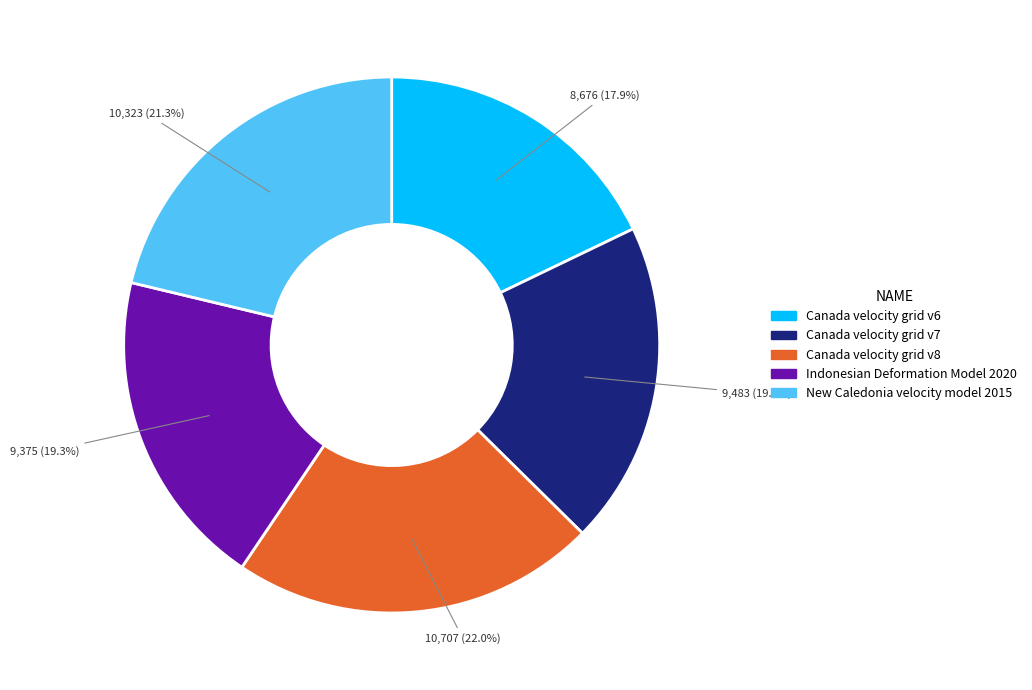

Does Canada velocity grid v8 represent more than half of the total?

No